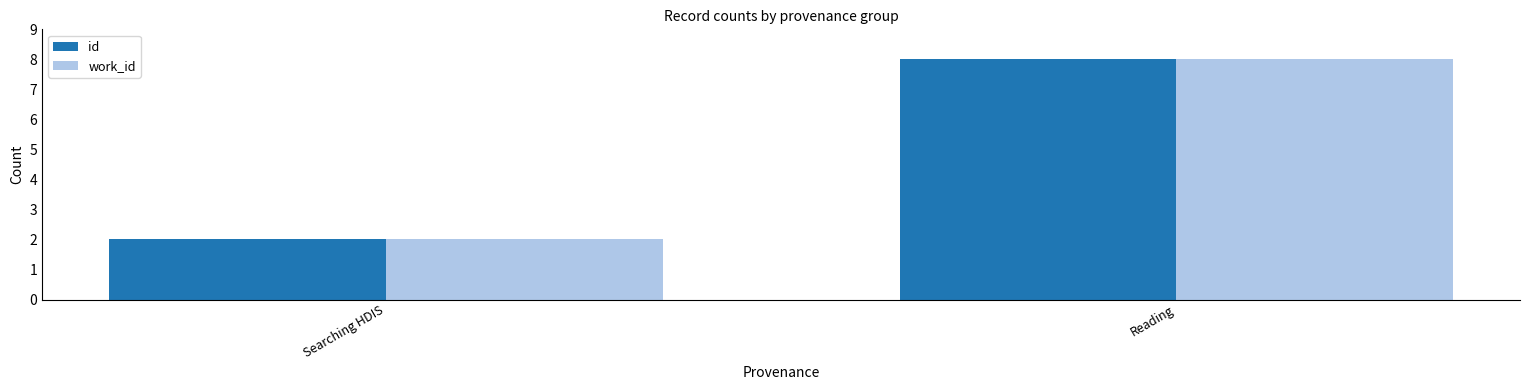

The id series shows 2 at Searching HDIS. True or false?

True